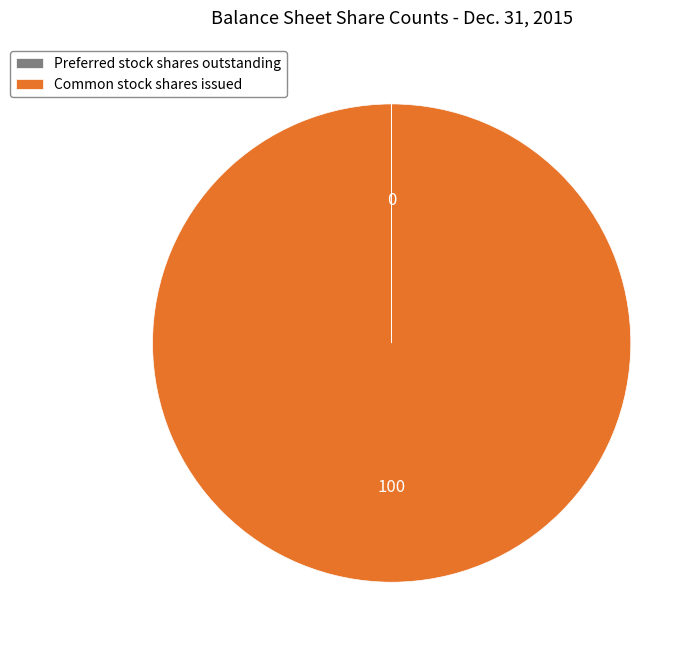

Is it true that Common stock shares issued is 88% of the pie?

False